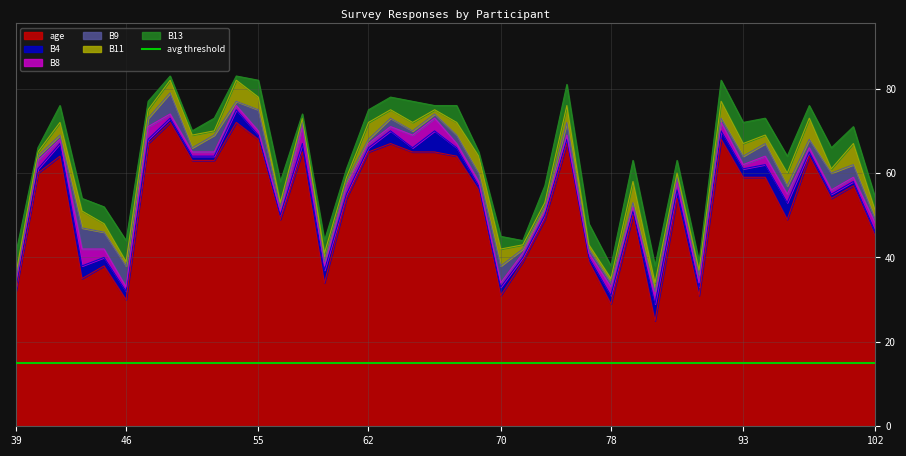

How many interior local valleys does the B8 series have?

6